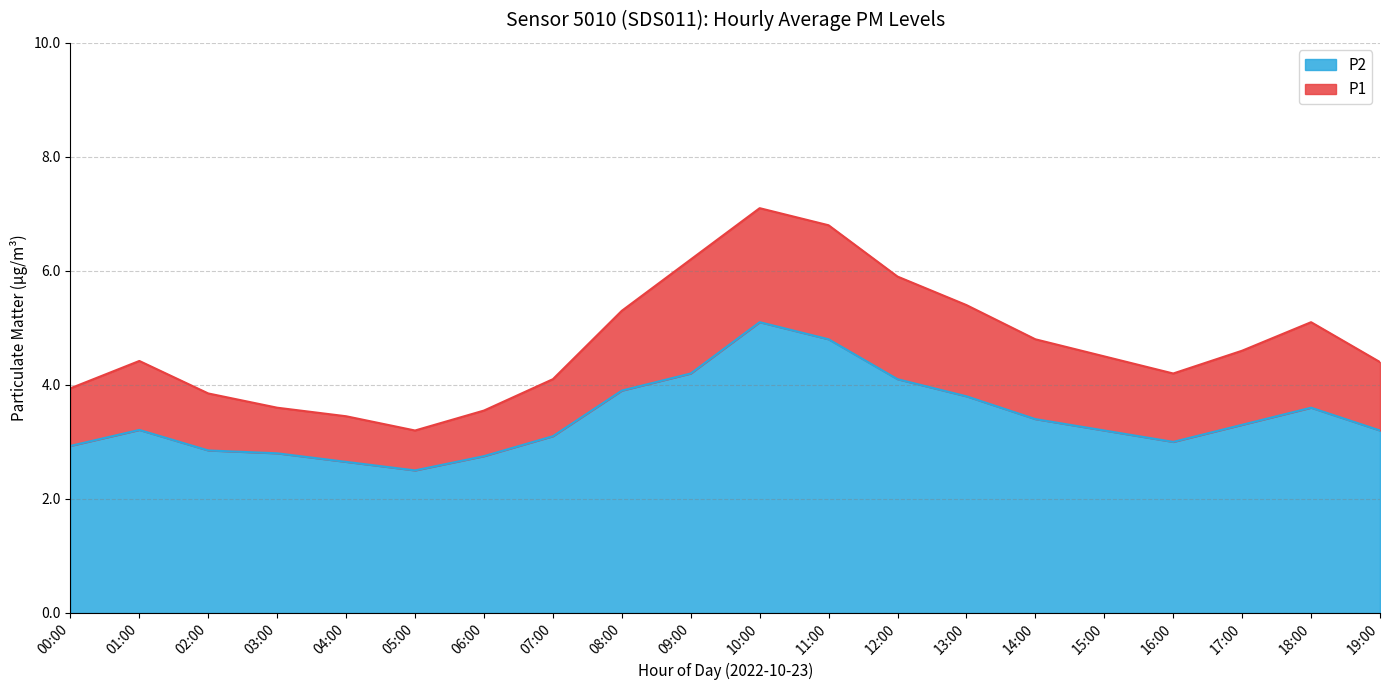

What is the label of the 1st point from the right?

19:00